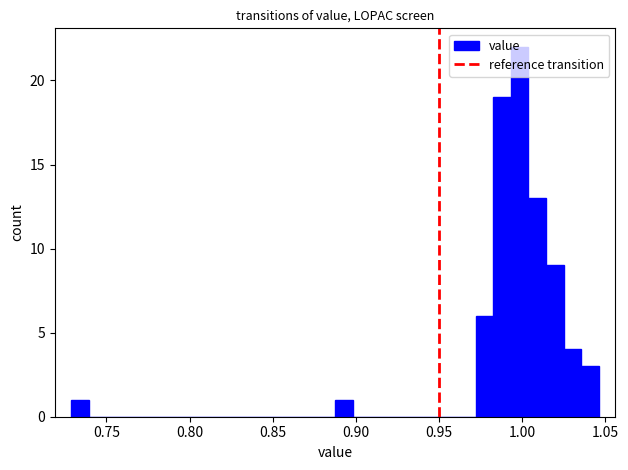

Around what value on the x-axis is the tallest bar? Give the approximate position of its centre, as read against the axis.

1.000